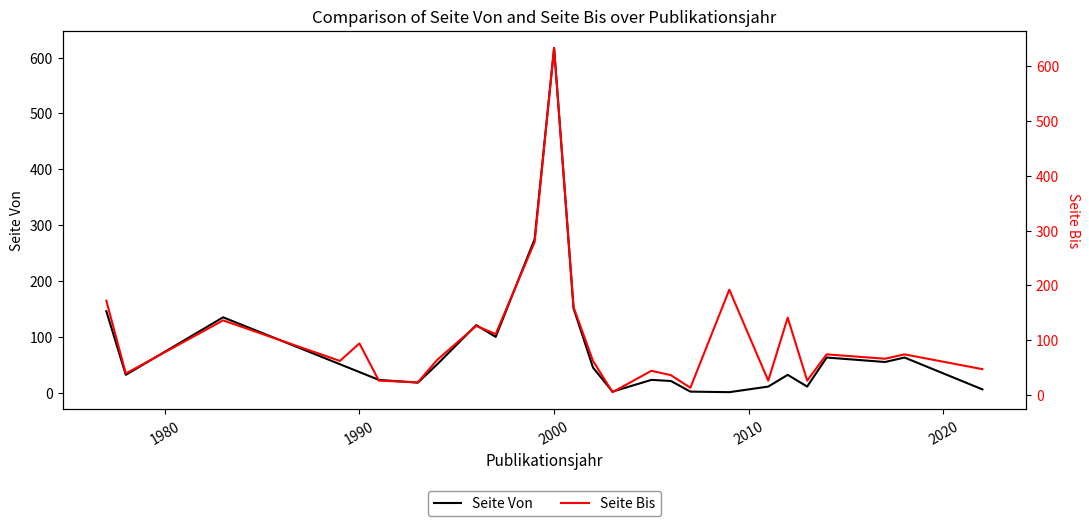

At which label does Seite Von reach its peak?

2000